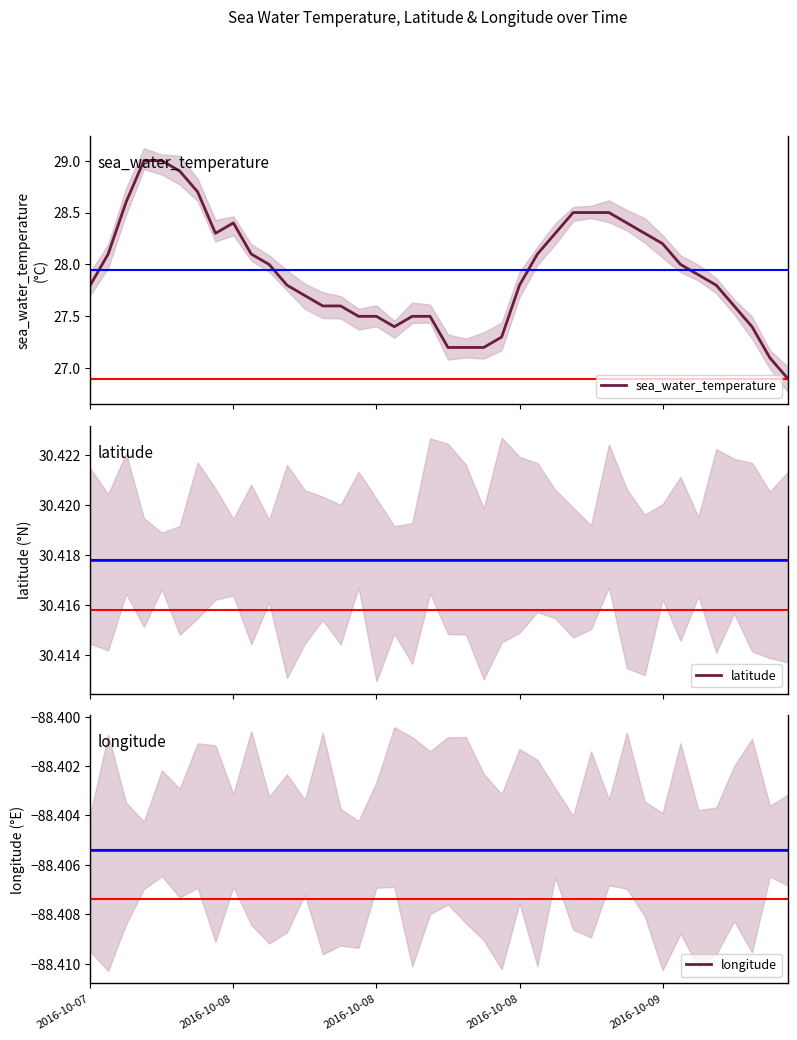

True or false: sea_water_temperature and latitude cross at least once.

False